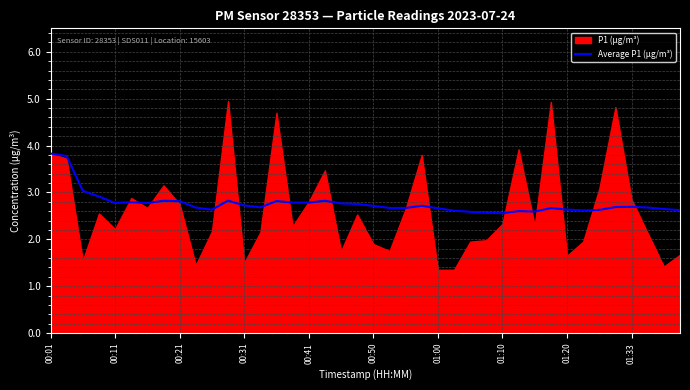

What position from the right is 23?

17